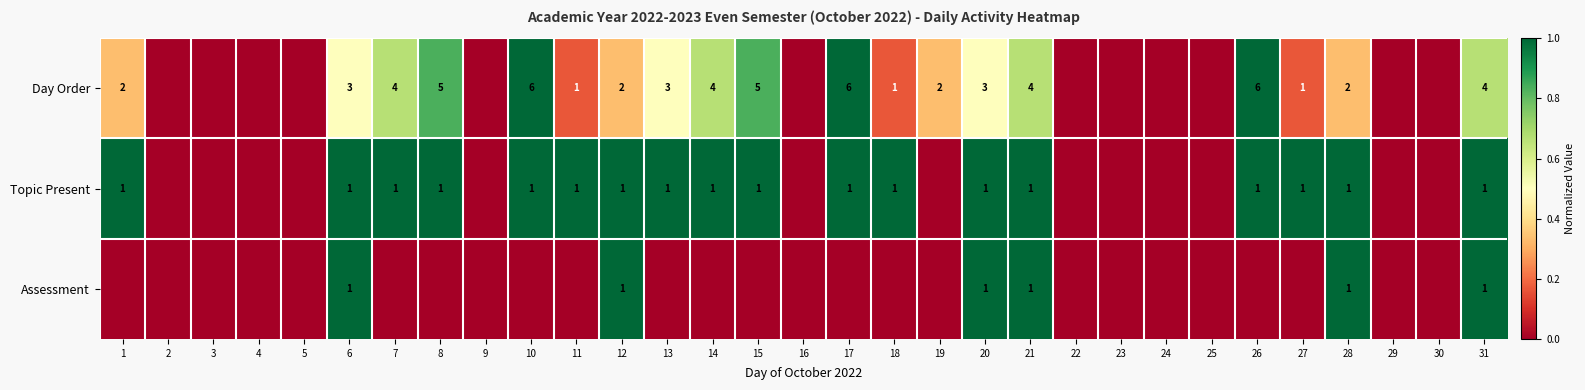

The value of Topic Present at 28 is 2. True or false?

False